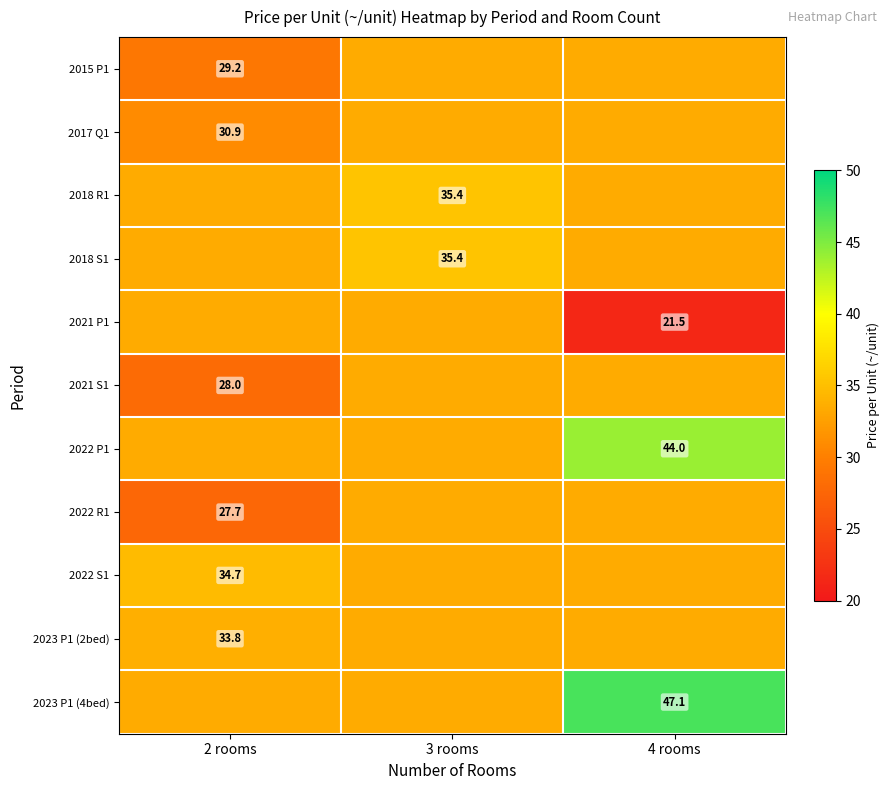

Is the value of 2022 S1 at 3 rooms greater than the value of 2023 P1 (4bed) at 4 rooms?

No